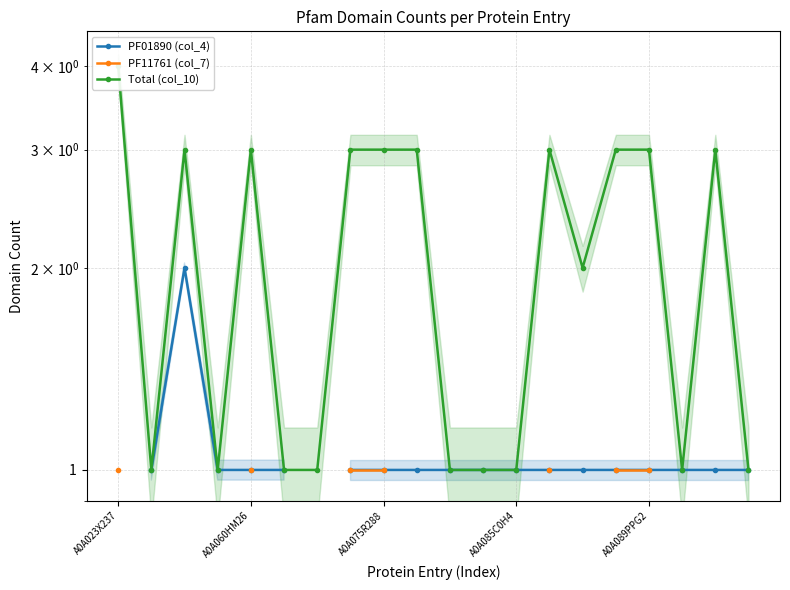

Which label corresponds to the largest value in the chart?

A0A023X237